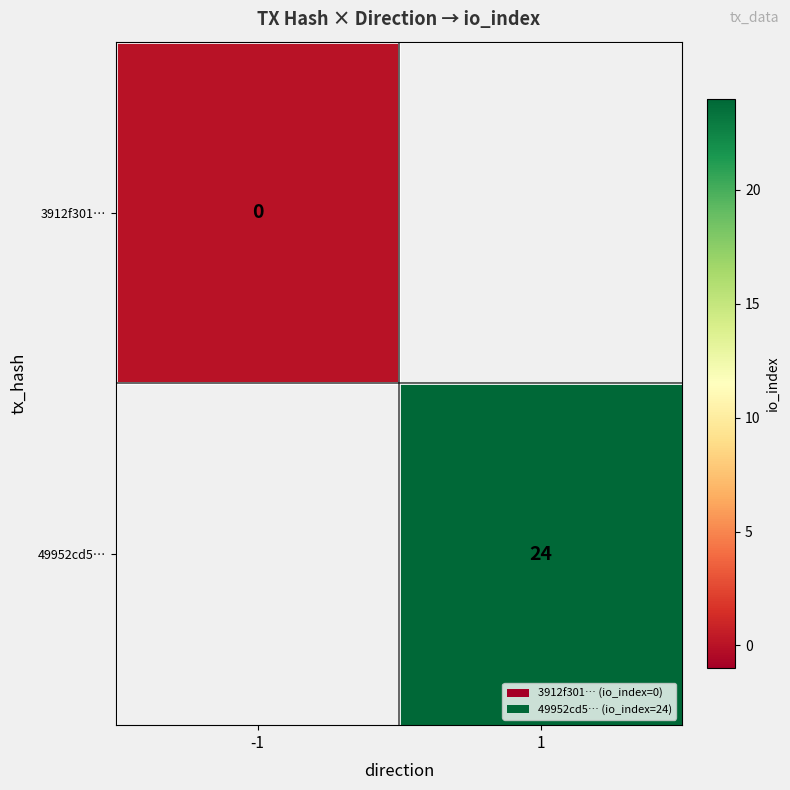

Between 1 and -1, which is larger?

-1